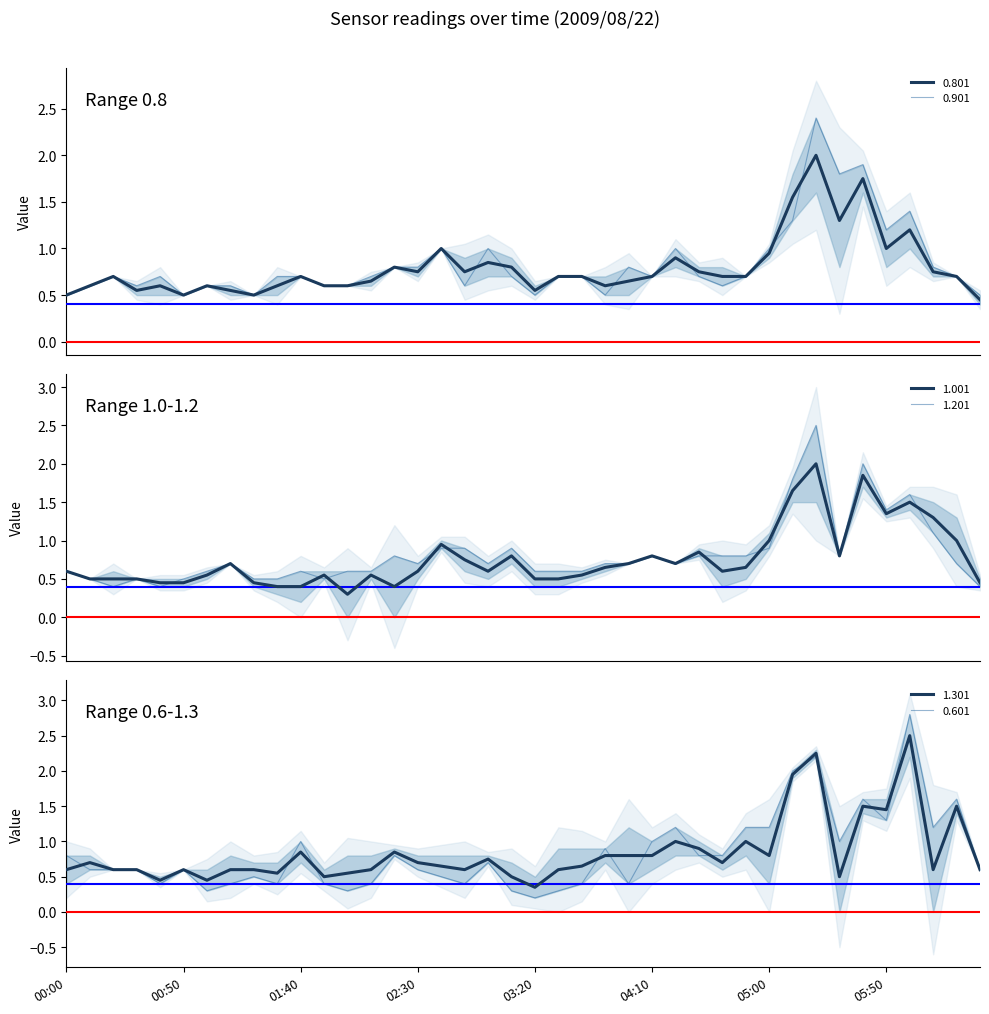

What is the difference between the 0.801 values at 2009/08/22 03:30 and 2009/08/22 02:50?

0.1